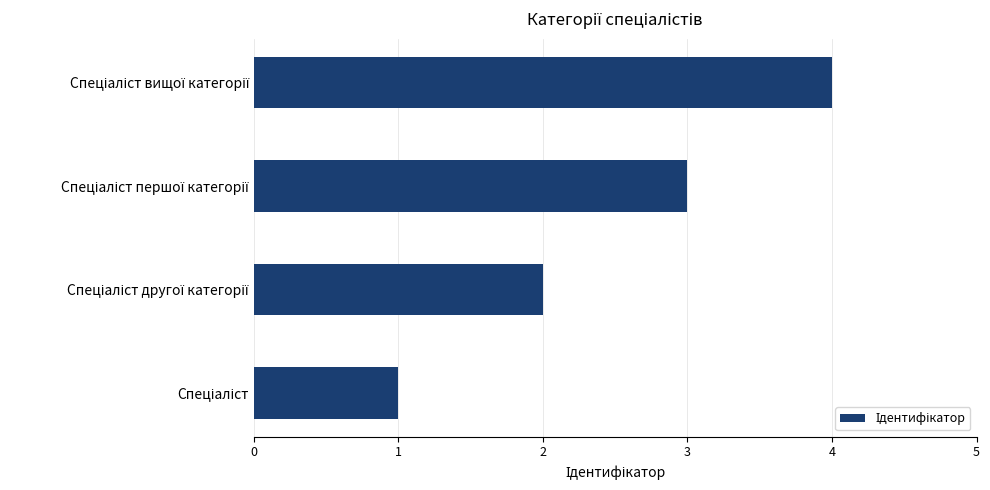

What is the greatest value displayed?

4